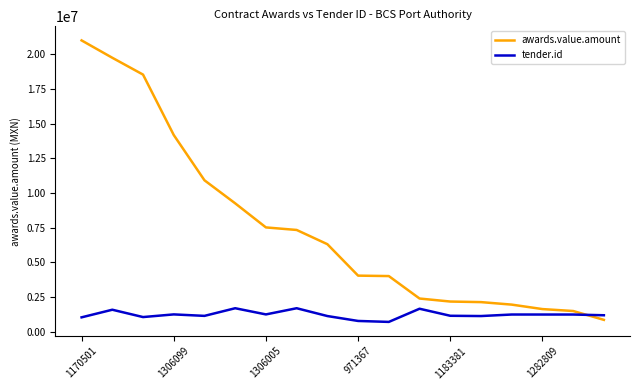

Which series has the widest spread of values?

awards.value.amount